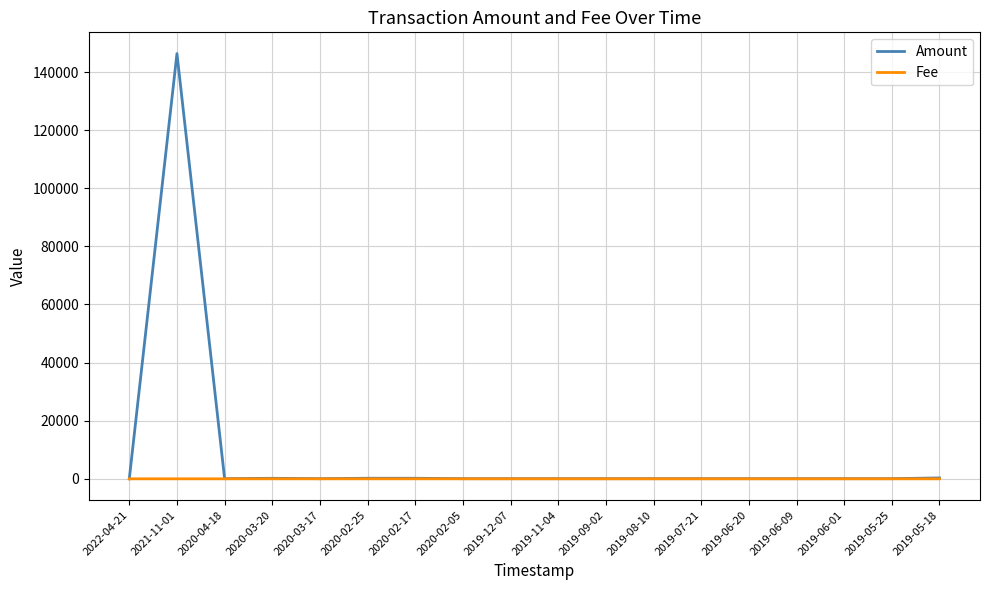

At how many categories does at least one series exceed 10645?

1